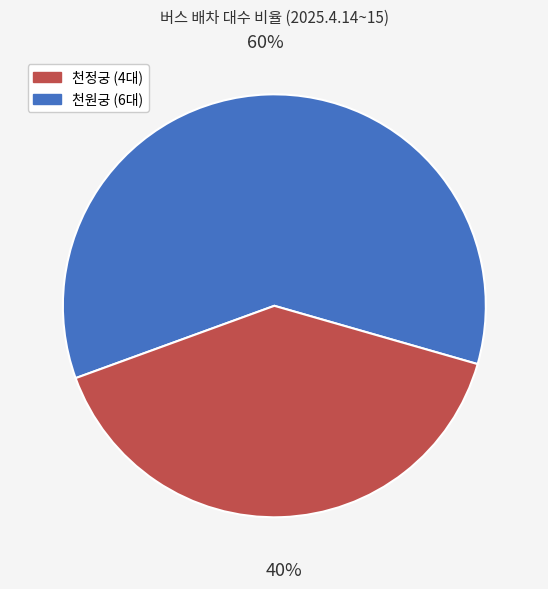

Is there any slice that represents more than half of the pie?

Yes